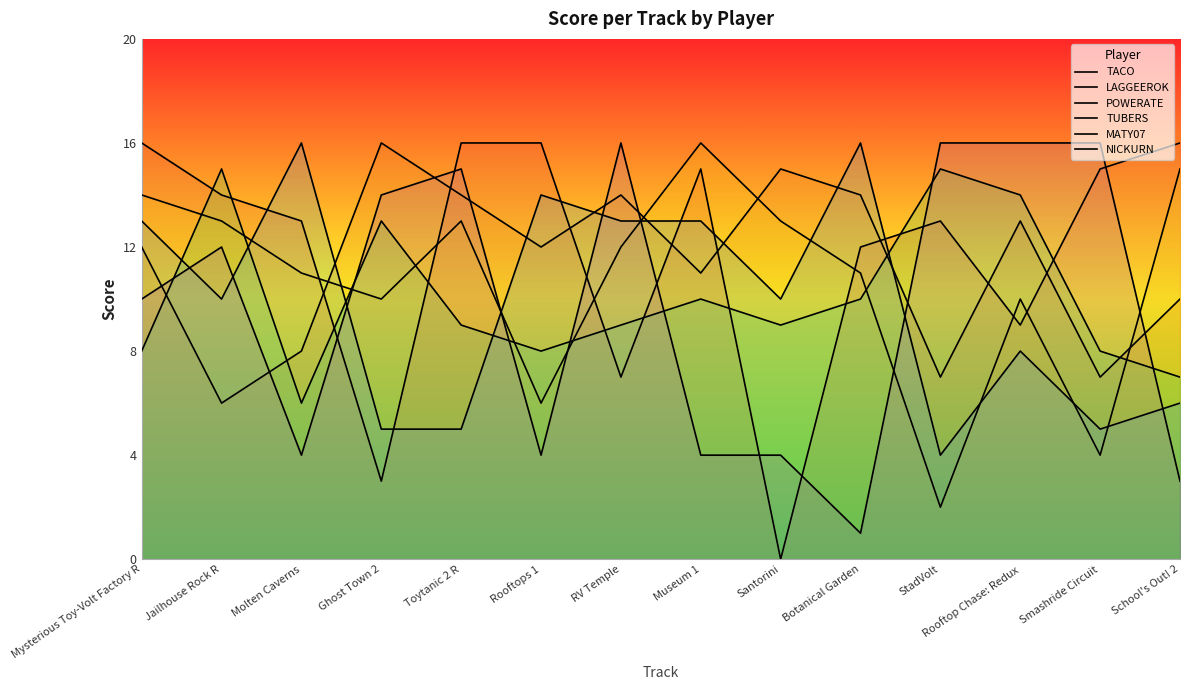

Between Molten Caverns and Smashride Circuit, which series saw the biggest shift?

NICKURN